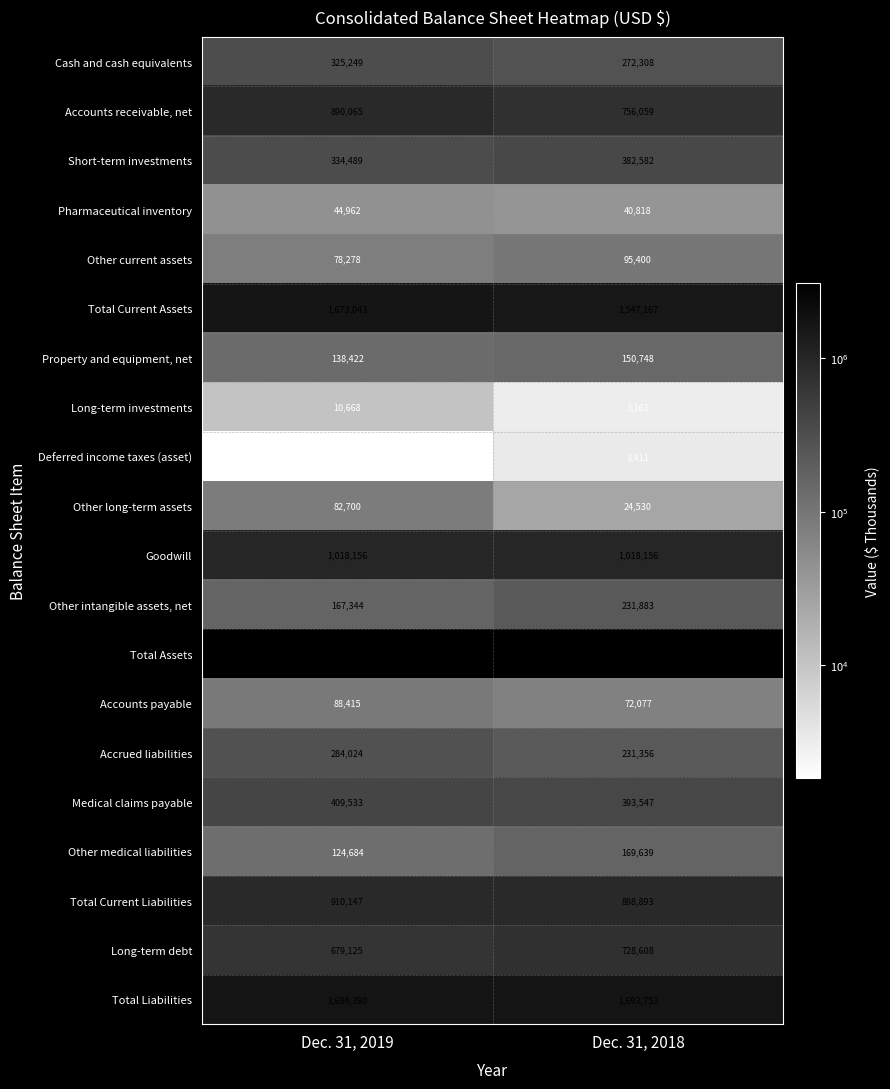

The value of Total Liabilities at Dec. 31, 2019 is 509889. True or false?

False